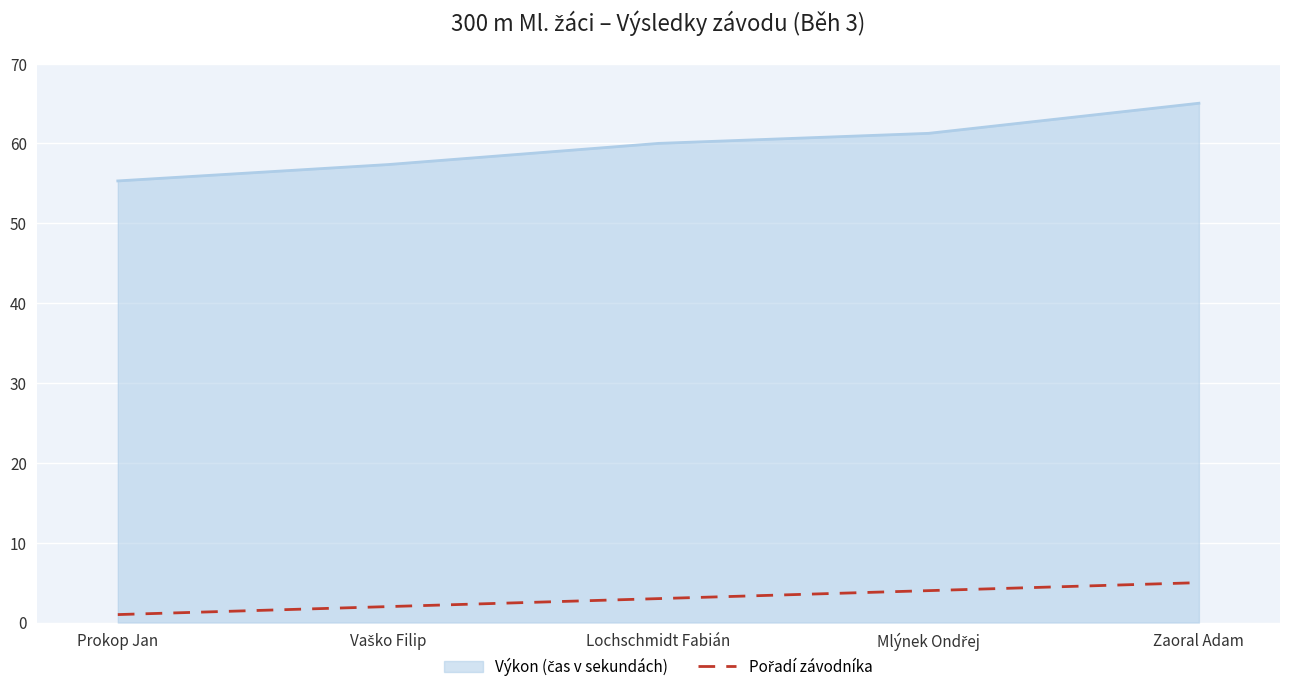

What is the greatest value displayed?

65.0